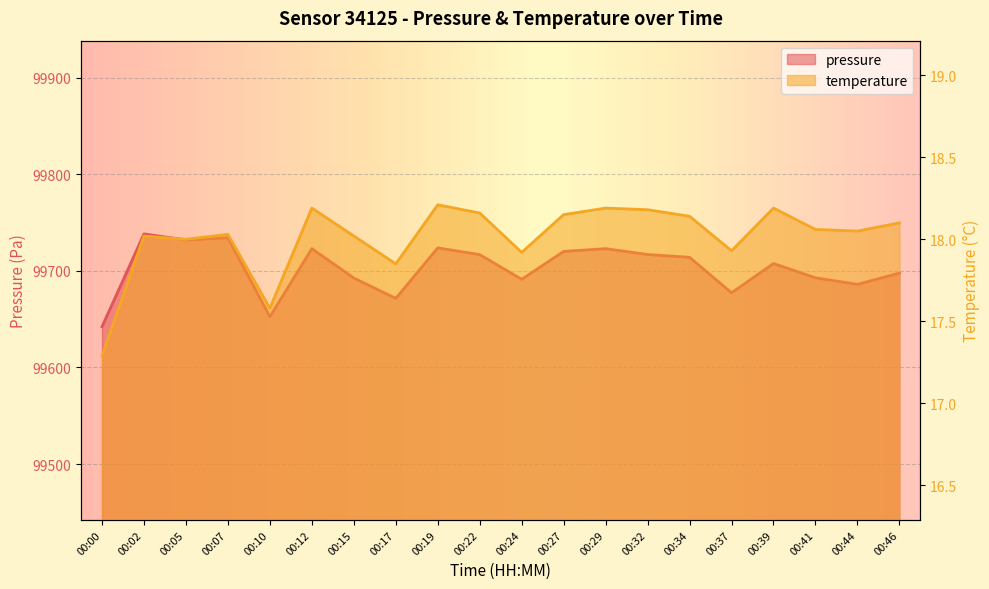

Which category has the highest value in the pressure series?

00:02